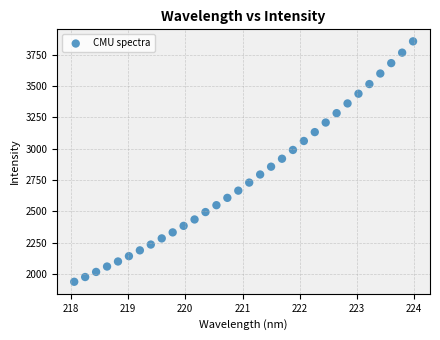

What is the range of X values (max minus min)?

5.9